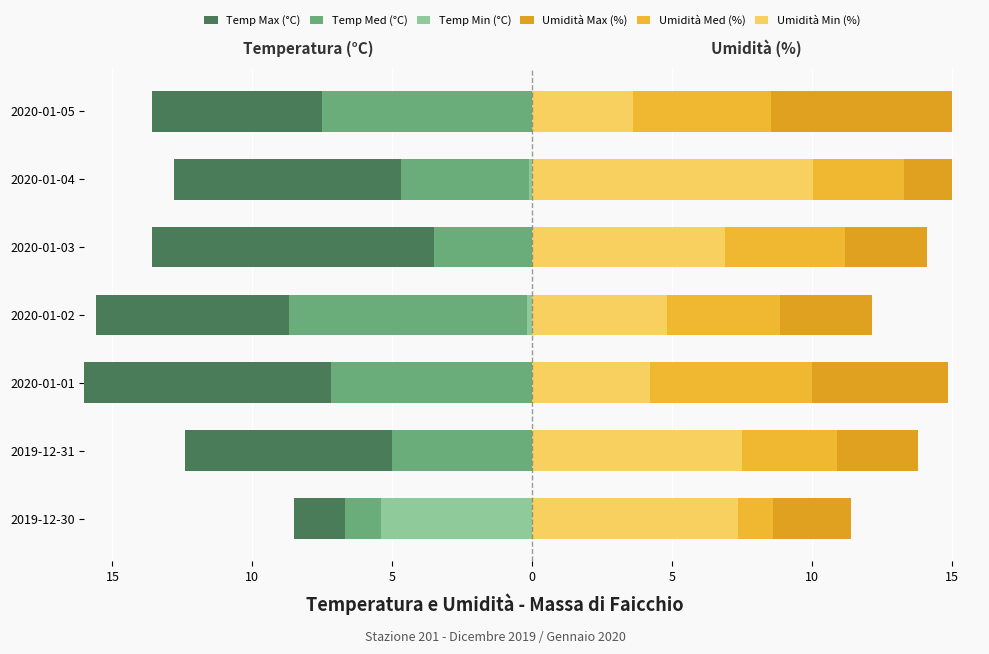

The value of Umidità Max (%) at 10 is 13.8. True or false?

True